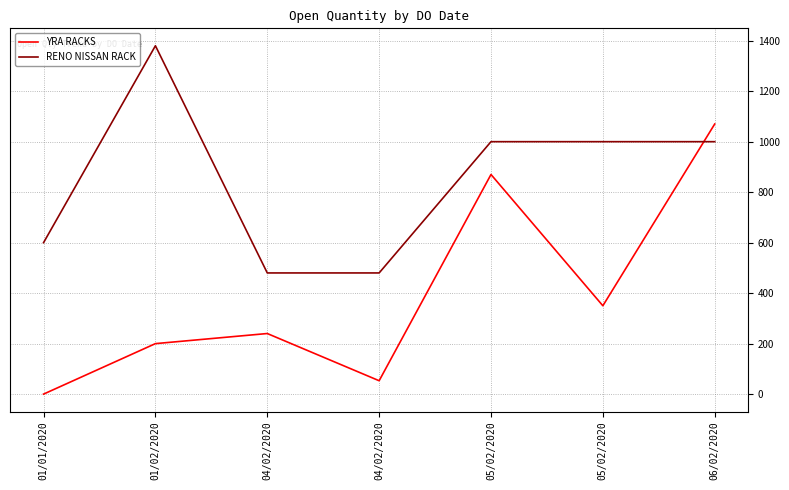

True or false: YRA RACKS and RENO NISSAN RACK intersect in this chart.

True